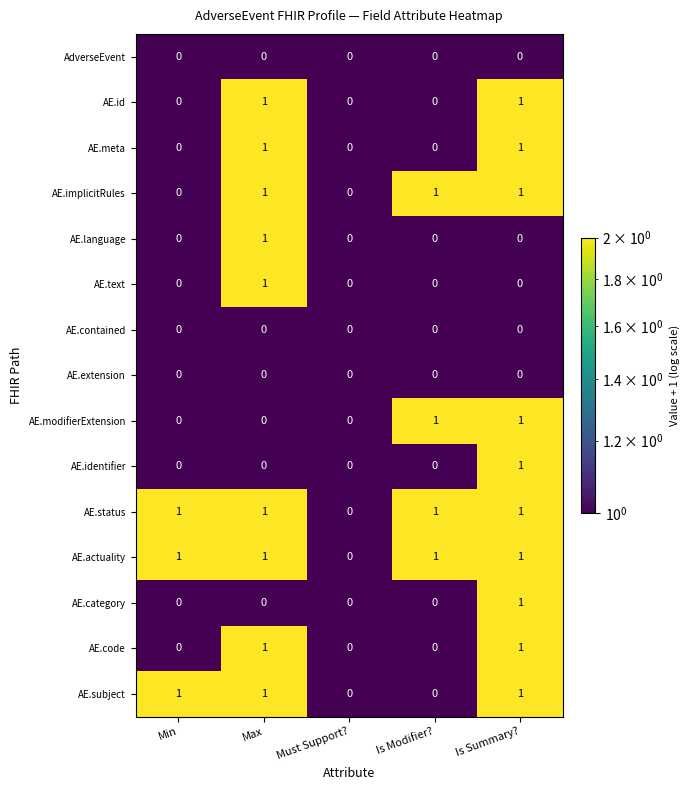

The value of AdverseEvent at Is Summary? is 0. True or false?

True